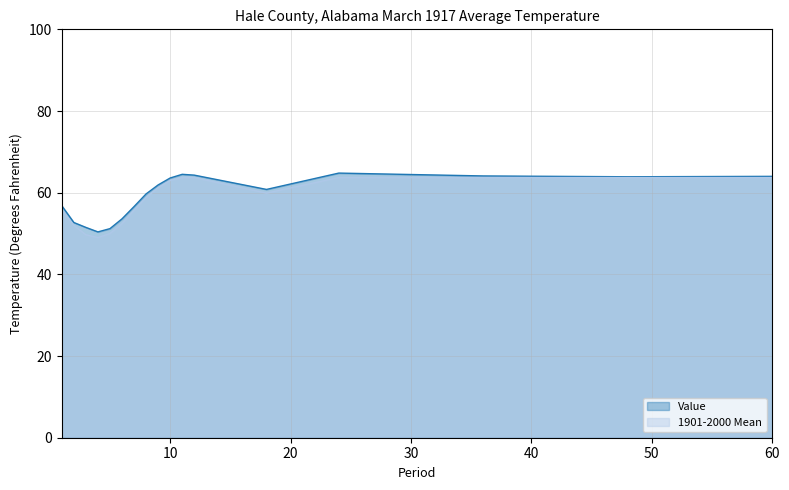

What is the sum of the Value values at 60 and 11?

128.5